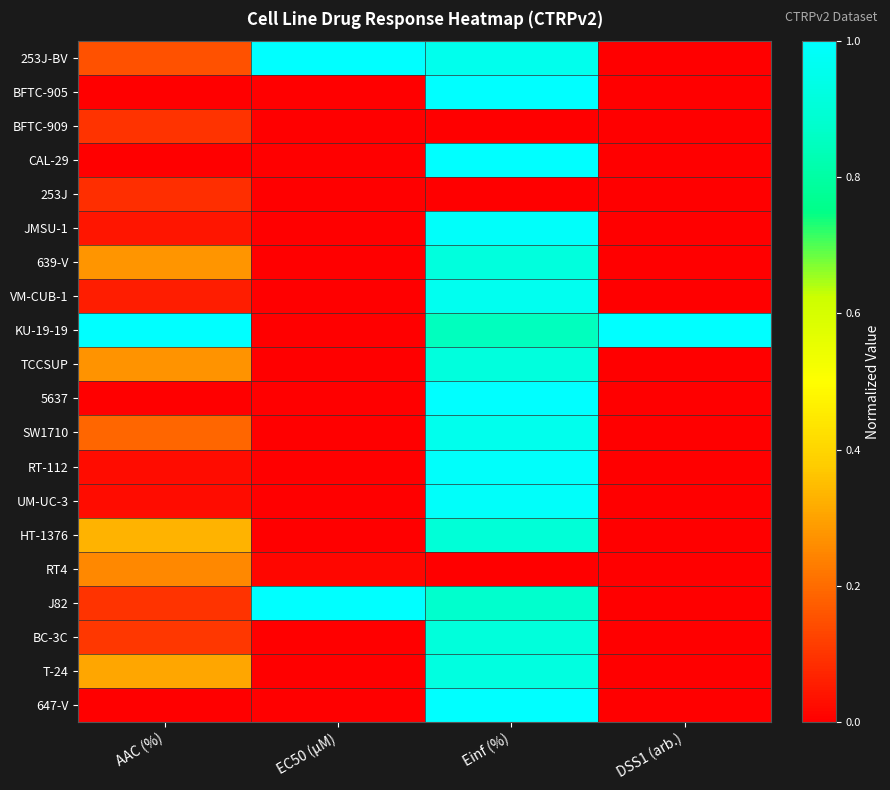

Rank the series at EC50 (µM) from highest to lowest value.

253J-BV, J82, RT4, 253J, BFTC-909, 647-V, BC-3C, VM-CUB-1, UM-UC-3, RT-112, T-24, HT-1376, SW1710, JMSU-1, BFTC-905, CAL-29, 5637, TCCSUP, 639-V, KU-19-19